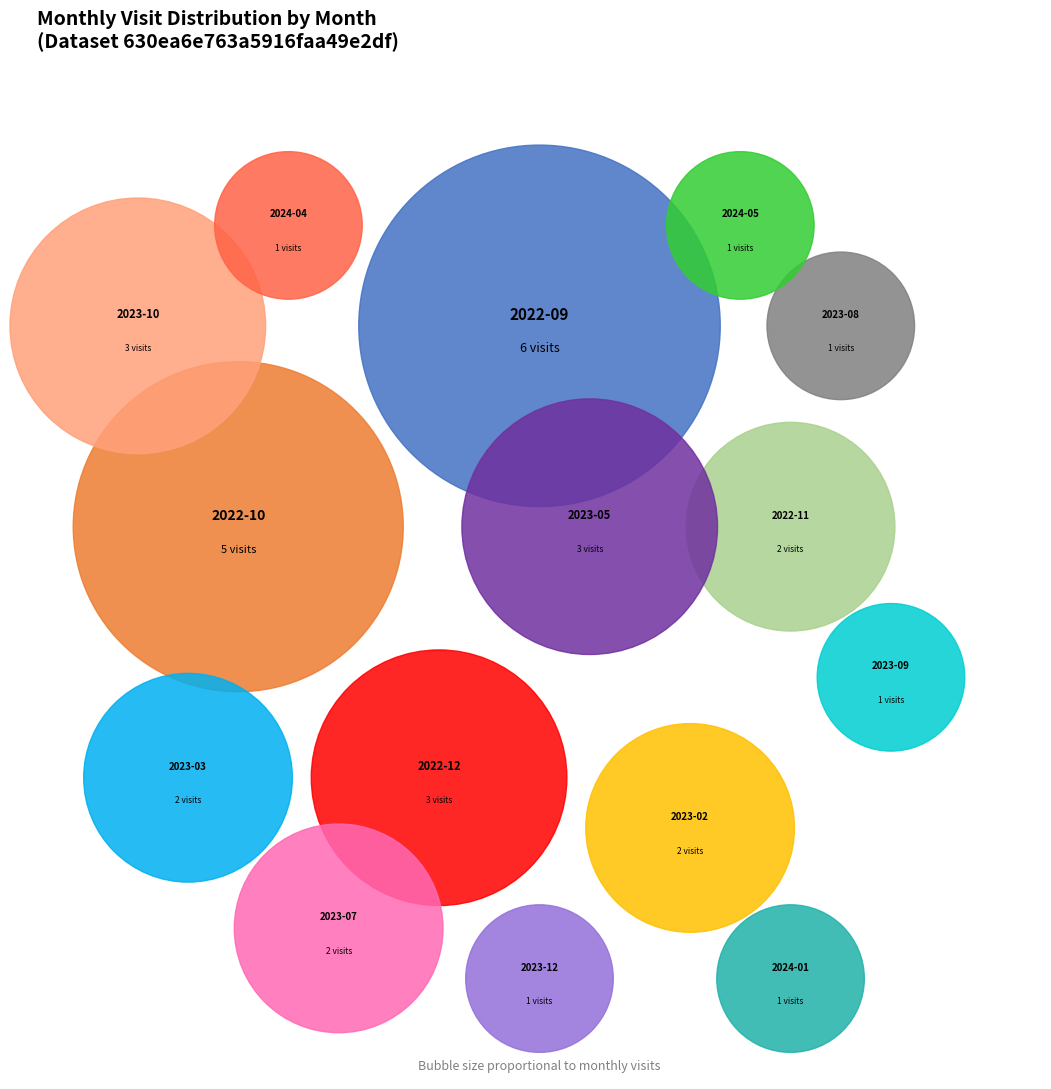

To the nearest percent, what percentage of the pie is 2023-09?

3%